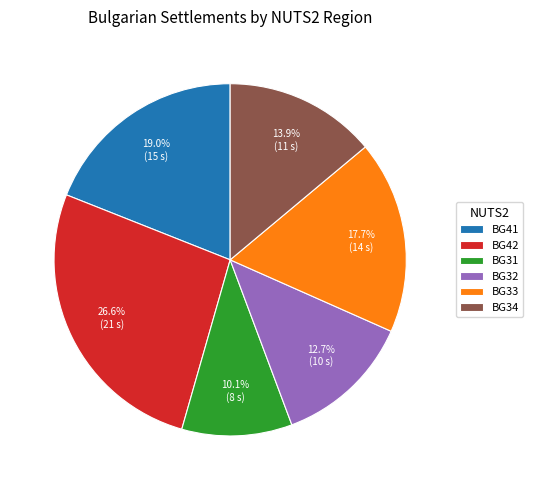

Rank the categories by value from lowest to highest.

BG31, BG32, BG34, BG33, BG41, BG42